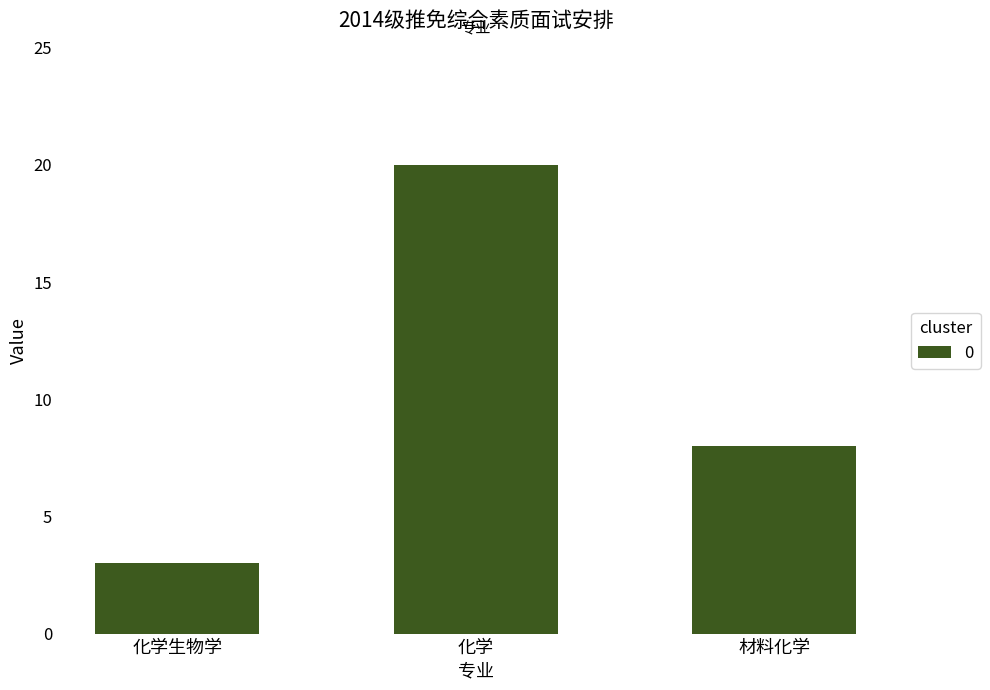

Reading left to right, extract all data points from this chart.

3	20	8